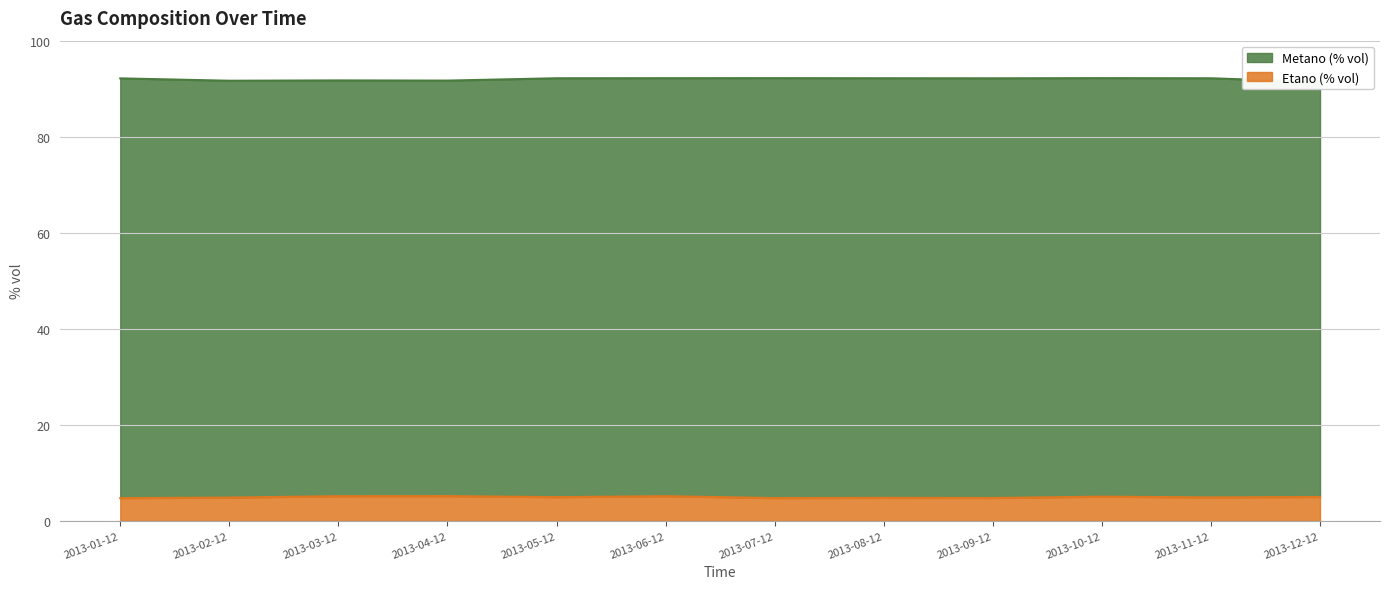

How many series are shown in this chart?

2